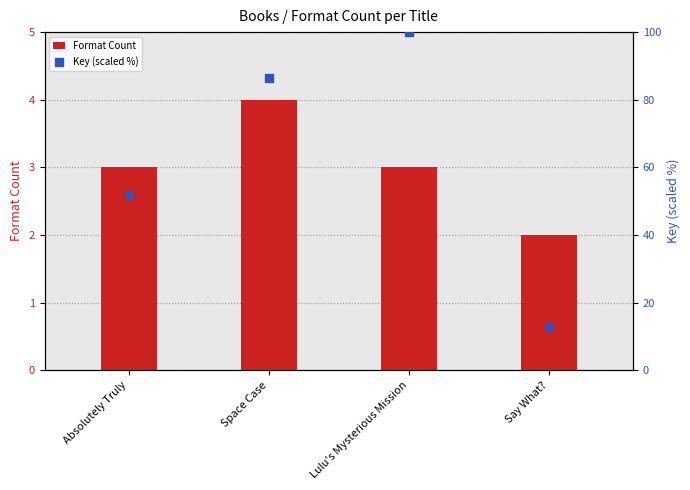

Which series reaches the maximum Y coordinate?

Key (scaled %)